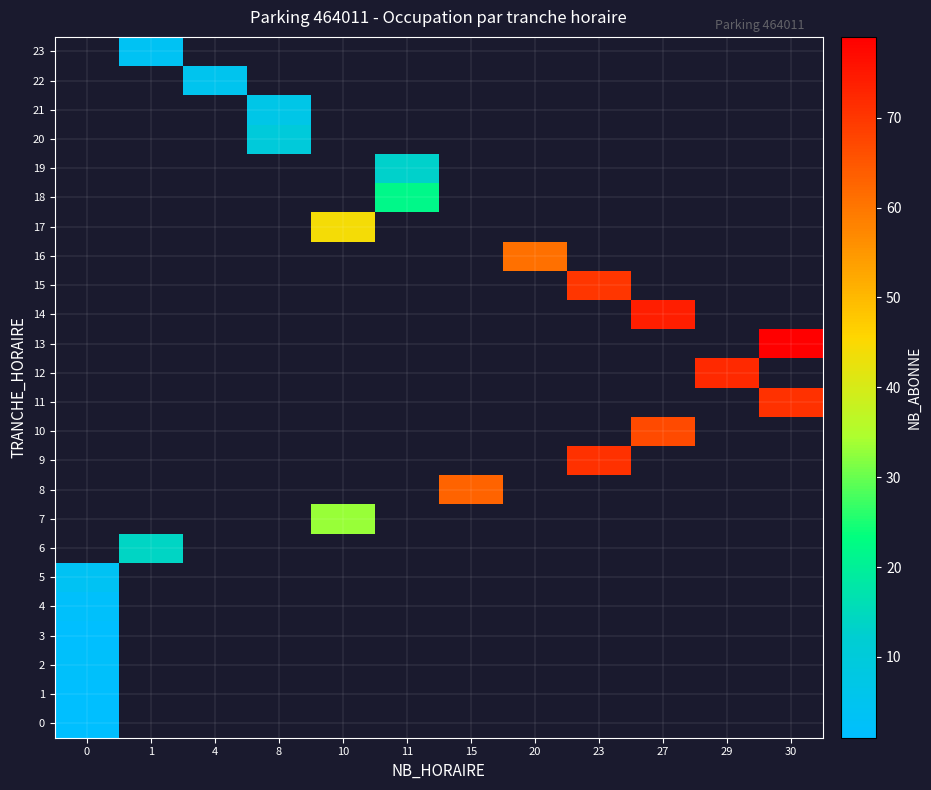

How many data points does each series have?

12